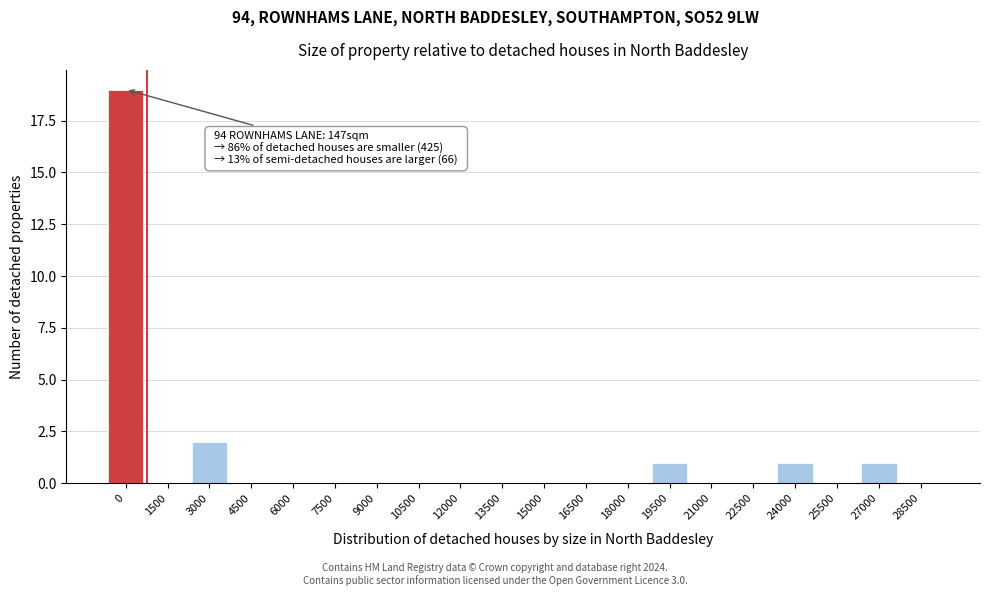

Reading right to left, transcribe all the data shown in this chart.

28500=0	27000=1	25500=0	24000=1	22500=0	21000=0	19500=1	18000=0	16500=0	15000=0	13500=0	12000=0	10500=0	9000=0	7500=0	6000=0	4500=0	3000=2	1500=0	0=19